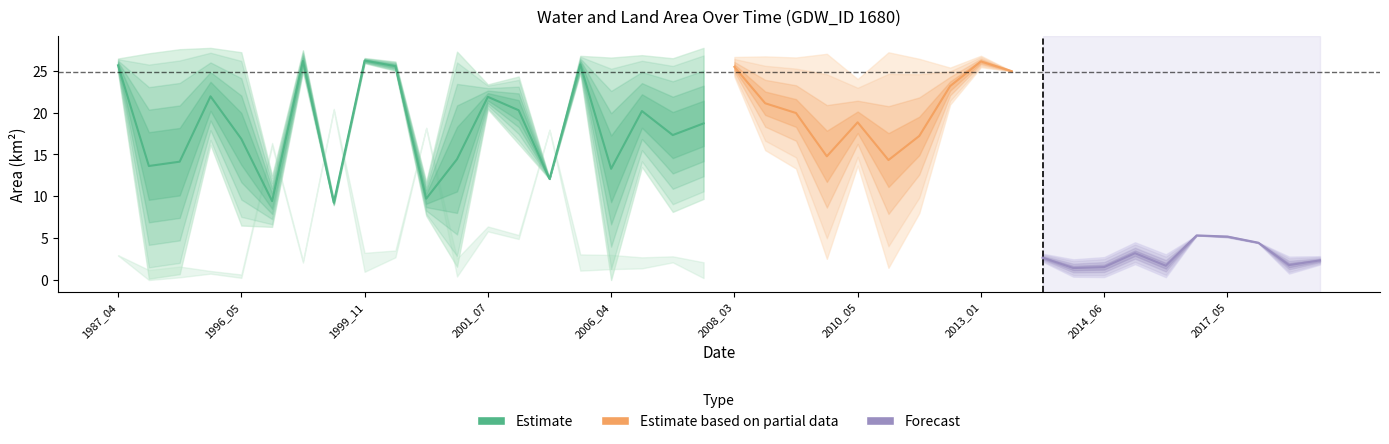

How many data points does each series have?

40